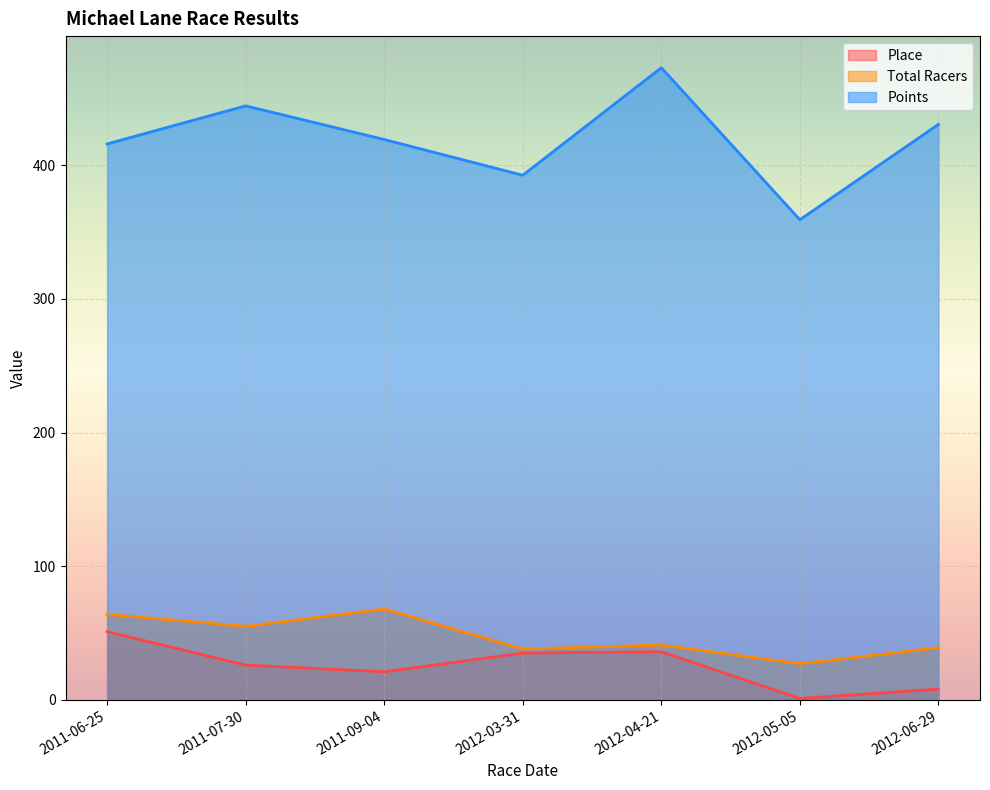

At 2012-03-31, list the series in order from largest to smallest.

Points, Total Racers, Place